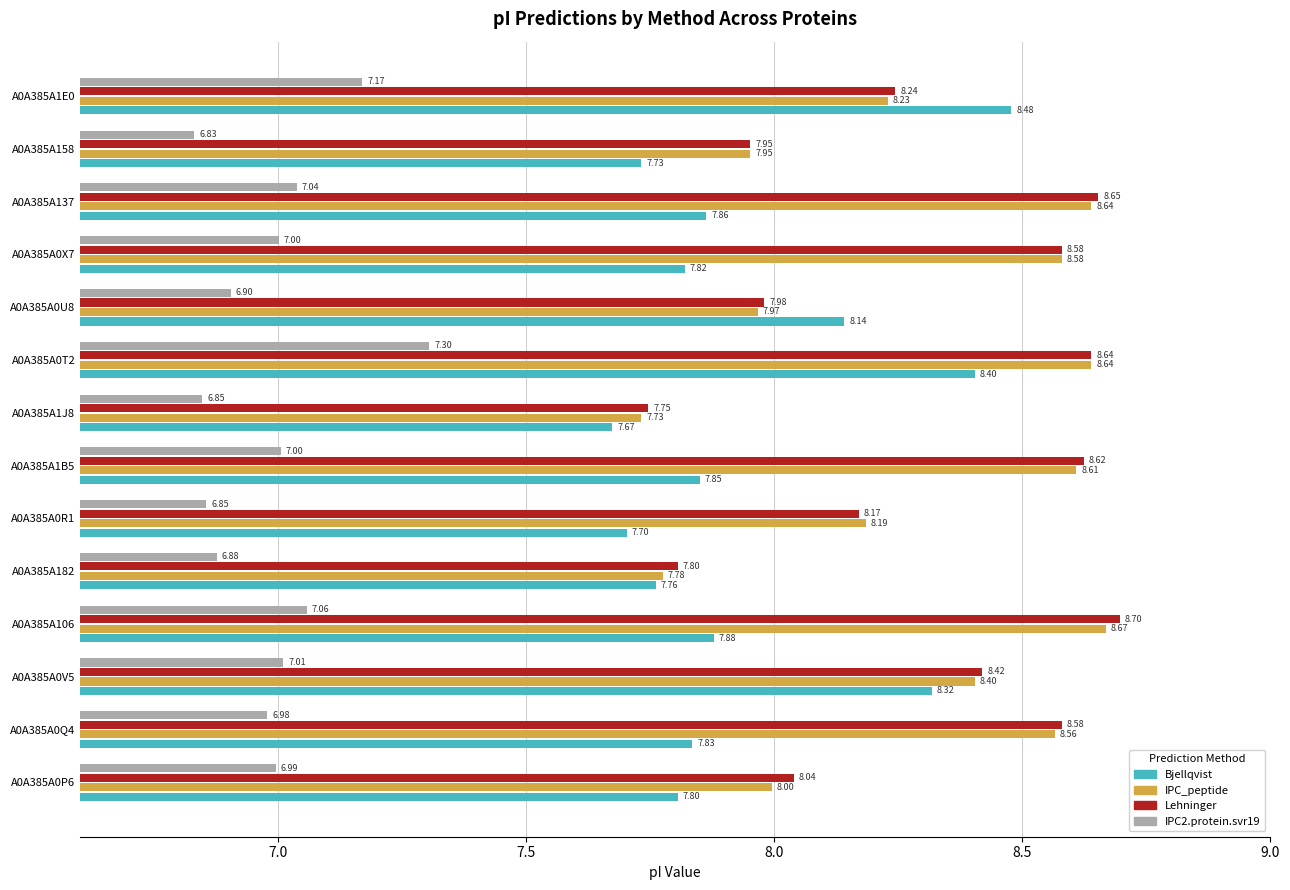

What is the difference between the Lehninger values at A0A385A0T2 and A0A385A0U8?

0.7